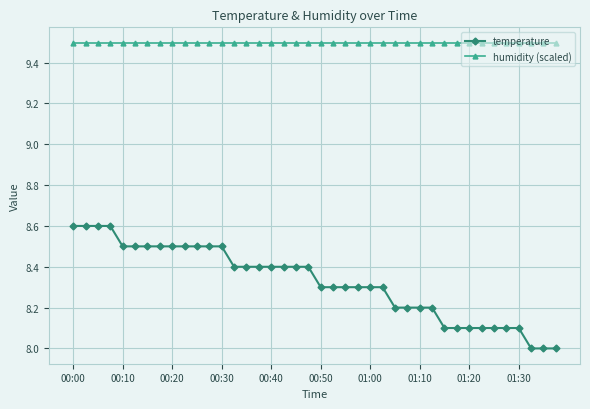

What is the value of the temperature point at the 21st from the left?

8.3